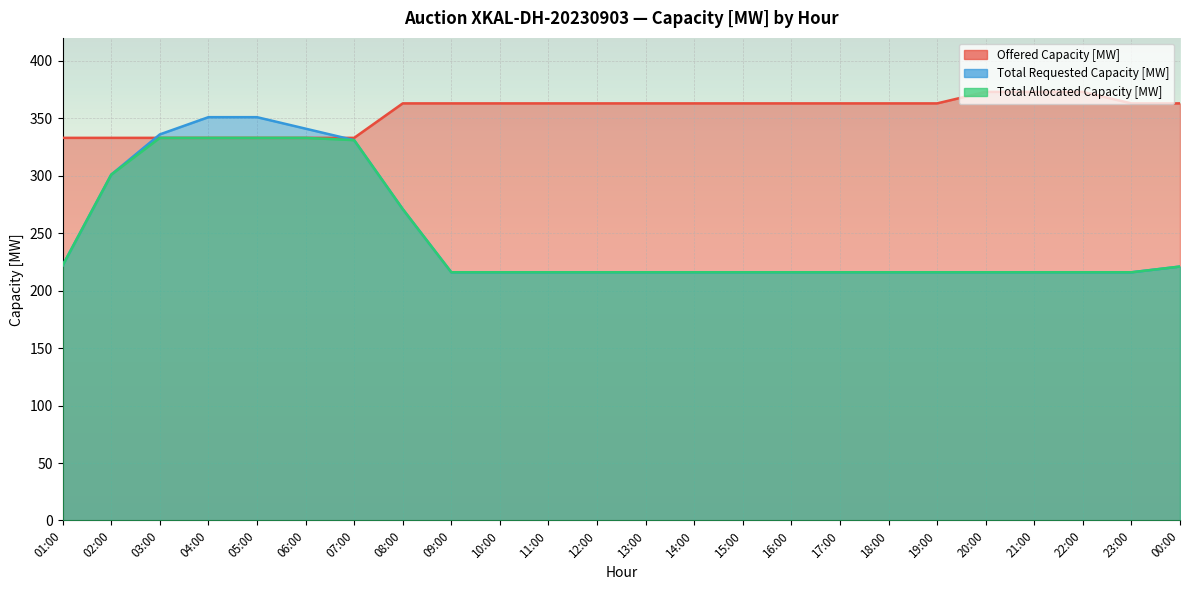

Which category has the highest value in the Total Allocated Capacity [MW] series?

03:00